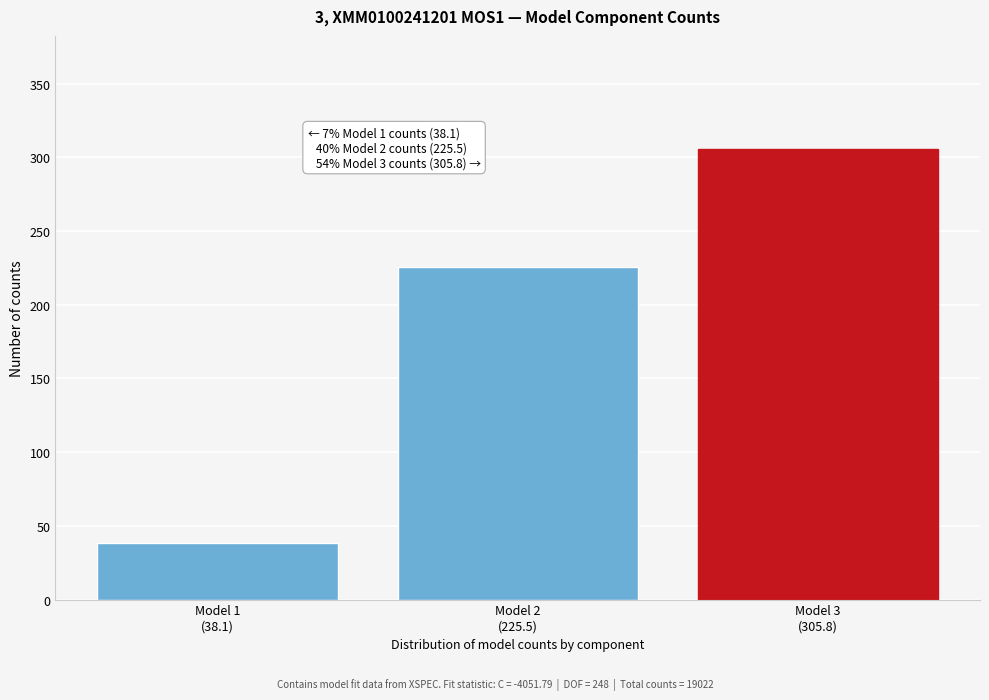

Reading left to right, what are all the values shown in this chart?

38.1	225.5	305.8